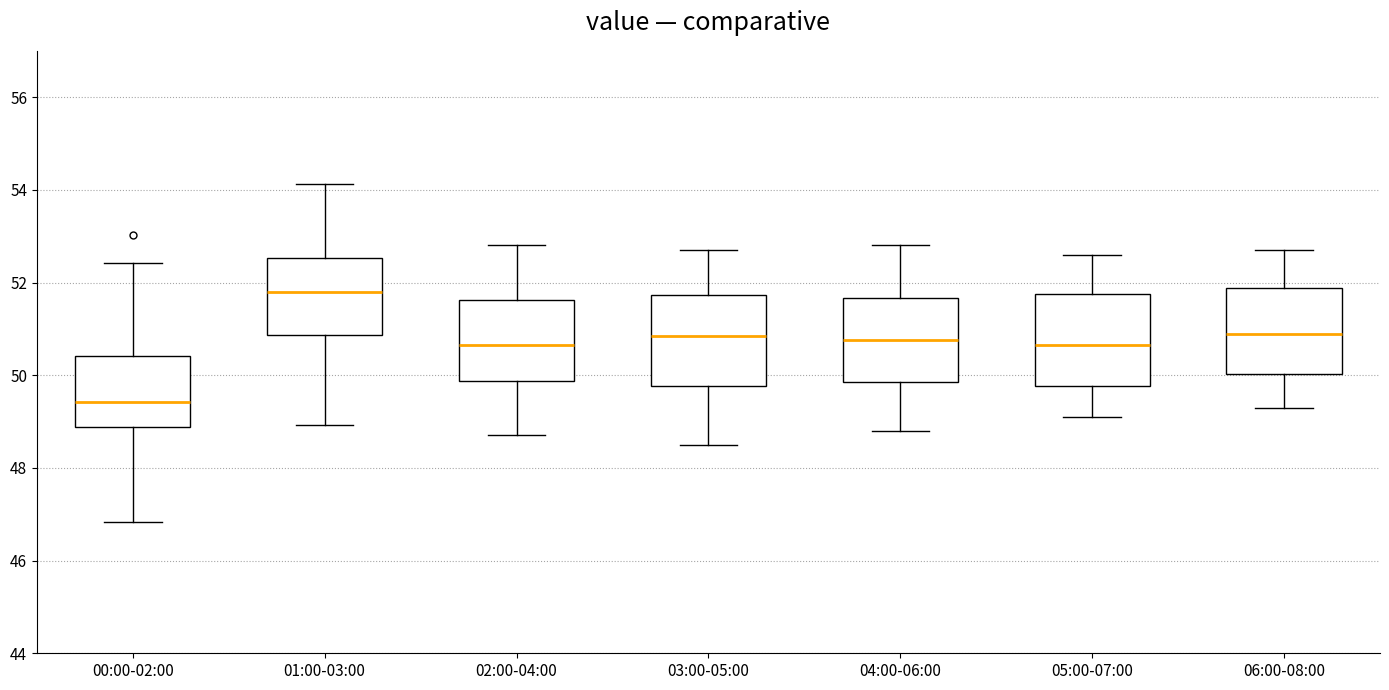

Where does the median line of the box for 02:00-04:00 sit on the y-axis? The values are not printed on the chart, so give them approximately, as read against the axis.

50.6